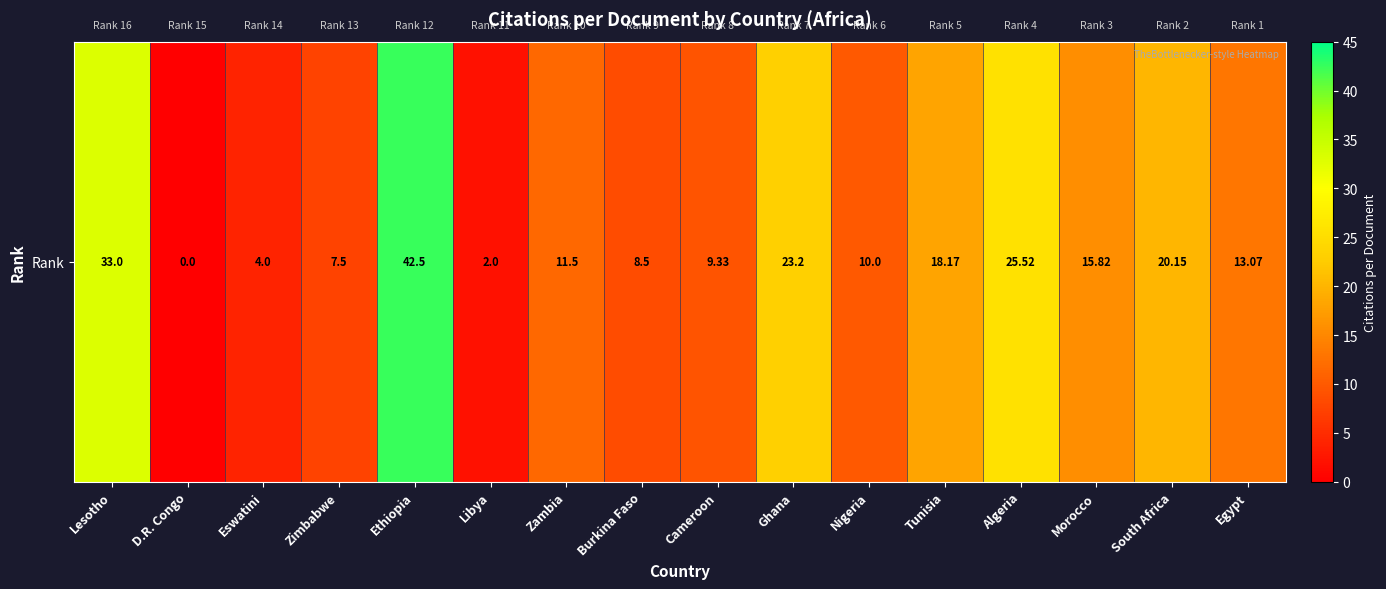

The chart shows a value of 7.0 at Eswatini. True or false?

False